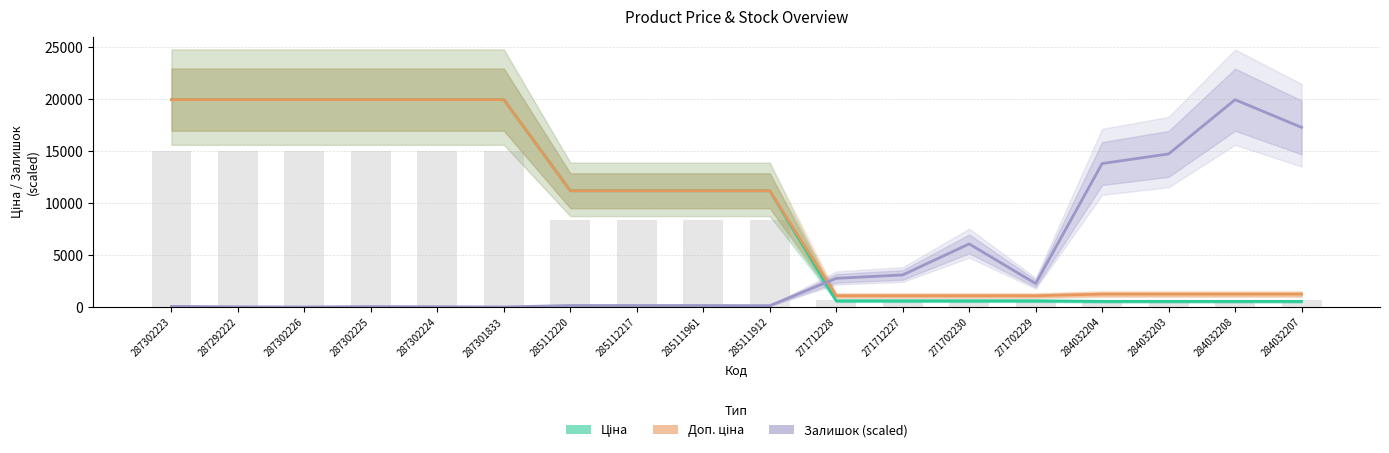

List the series in order of their peak value, highest first.

Ціна, Доп. ціна, Залишок (scaled)